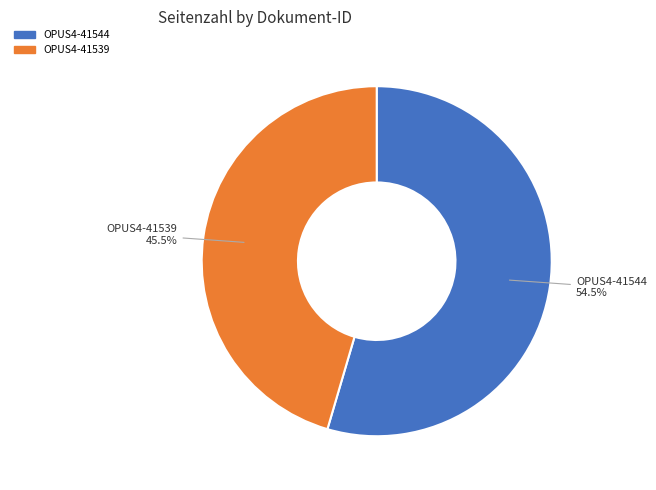

Rank the categories by value from lowest to highest.

OPUS4-41539, OPUS4-41544